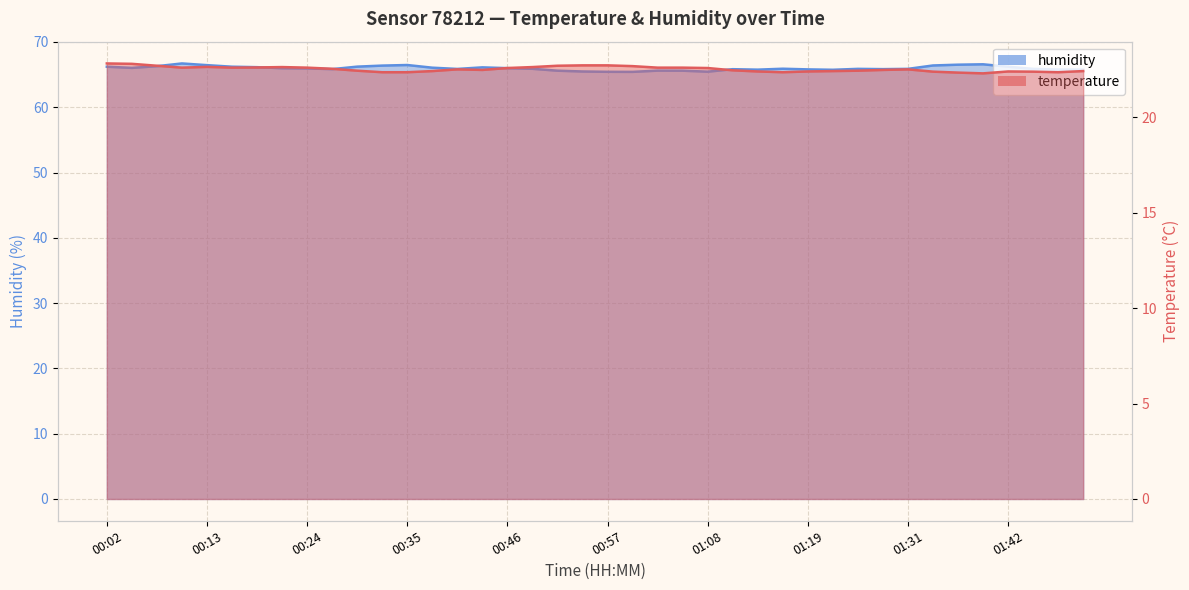

The value of humidity at 00:57 is 44.9. True or false?

False